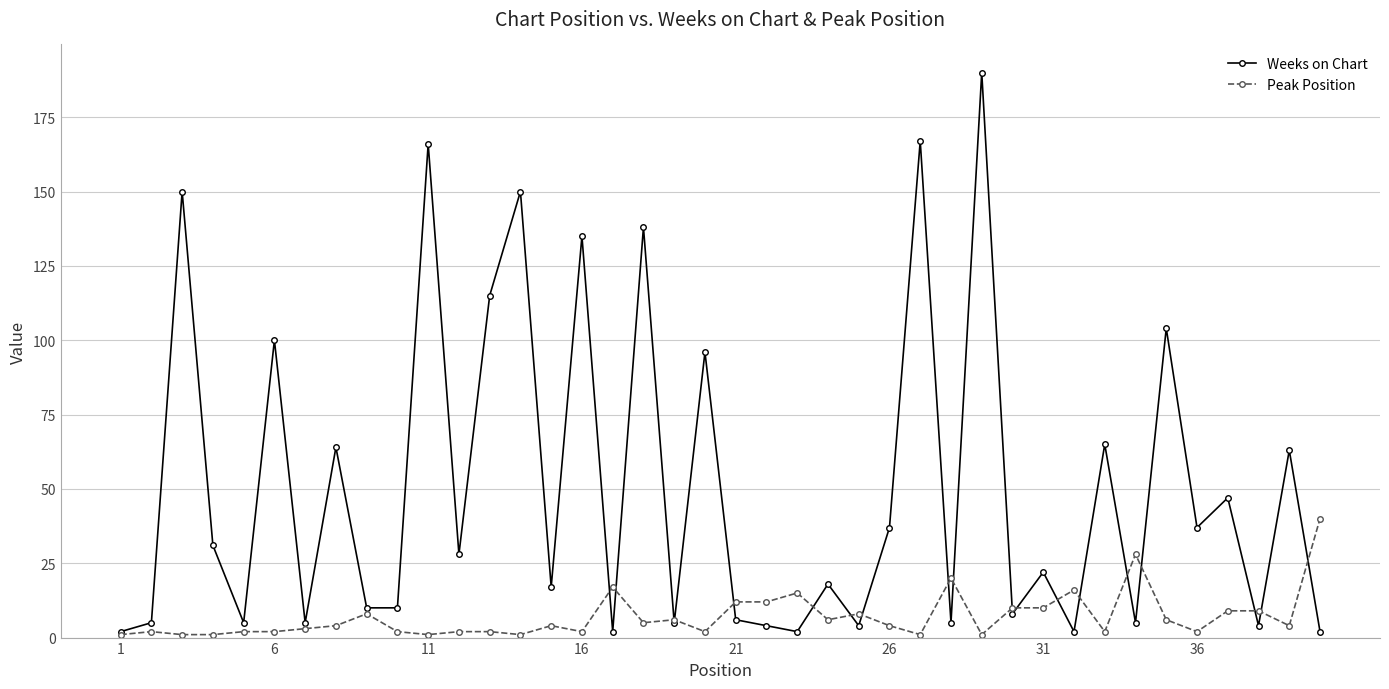

At how many categories does at least one series exceed 76?

11